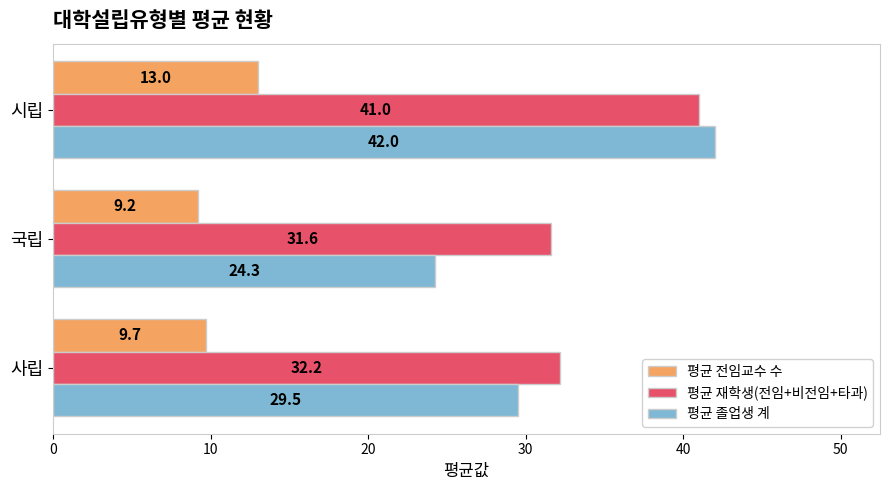

Count the number of data series in this chart.

3